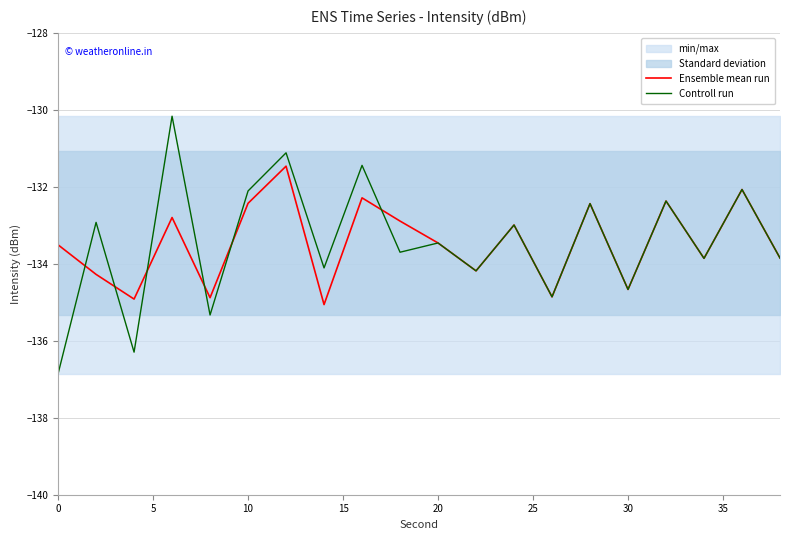

Is it true that Controll run equals -224.1 at 20?

False